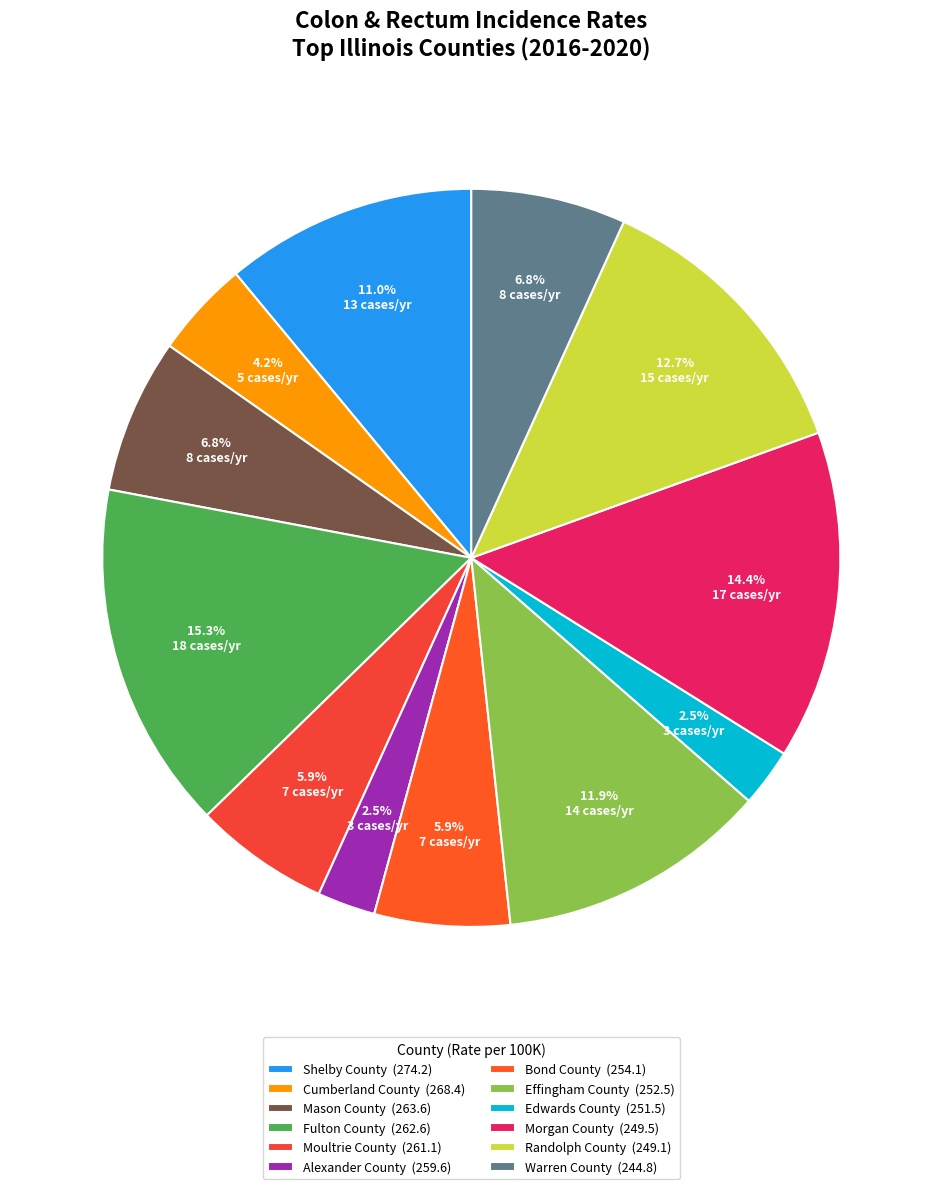

How many slices are in this pie chart?

12